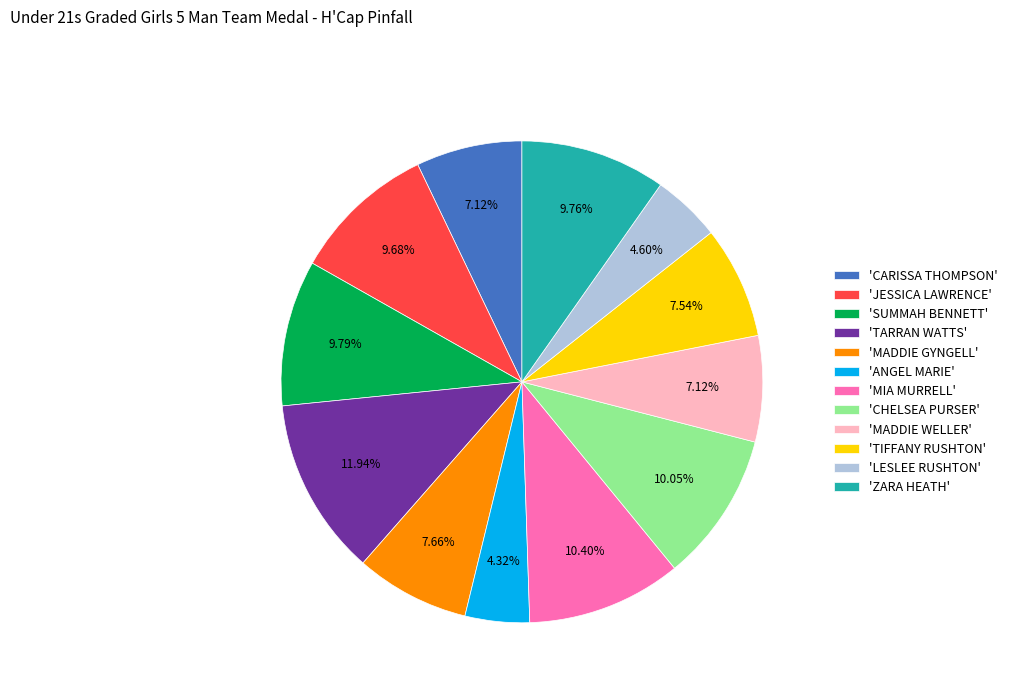

Is 'CHELSEA PURSER' the majority of the pie?

No